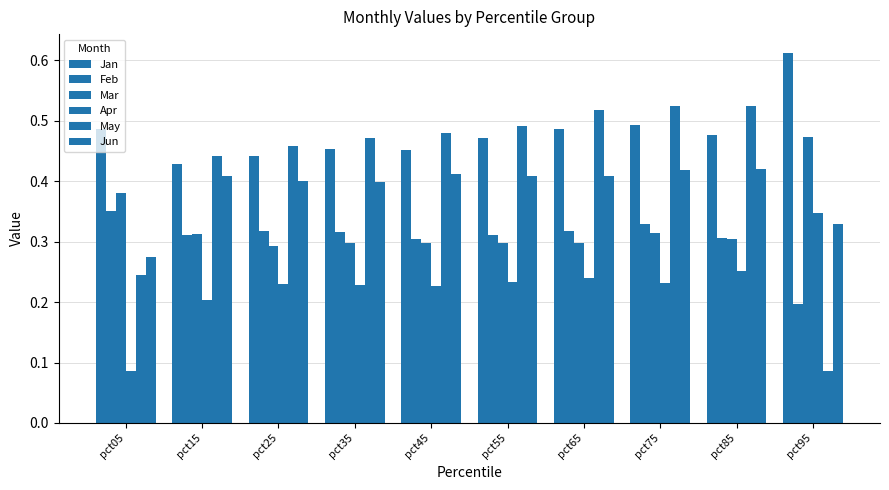

Between pct85 and pct75, which is larger?

pct75